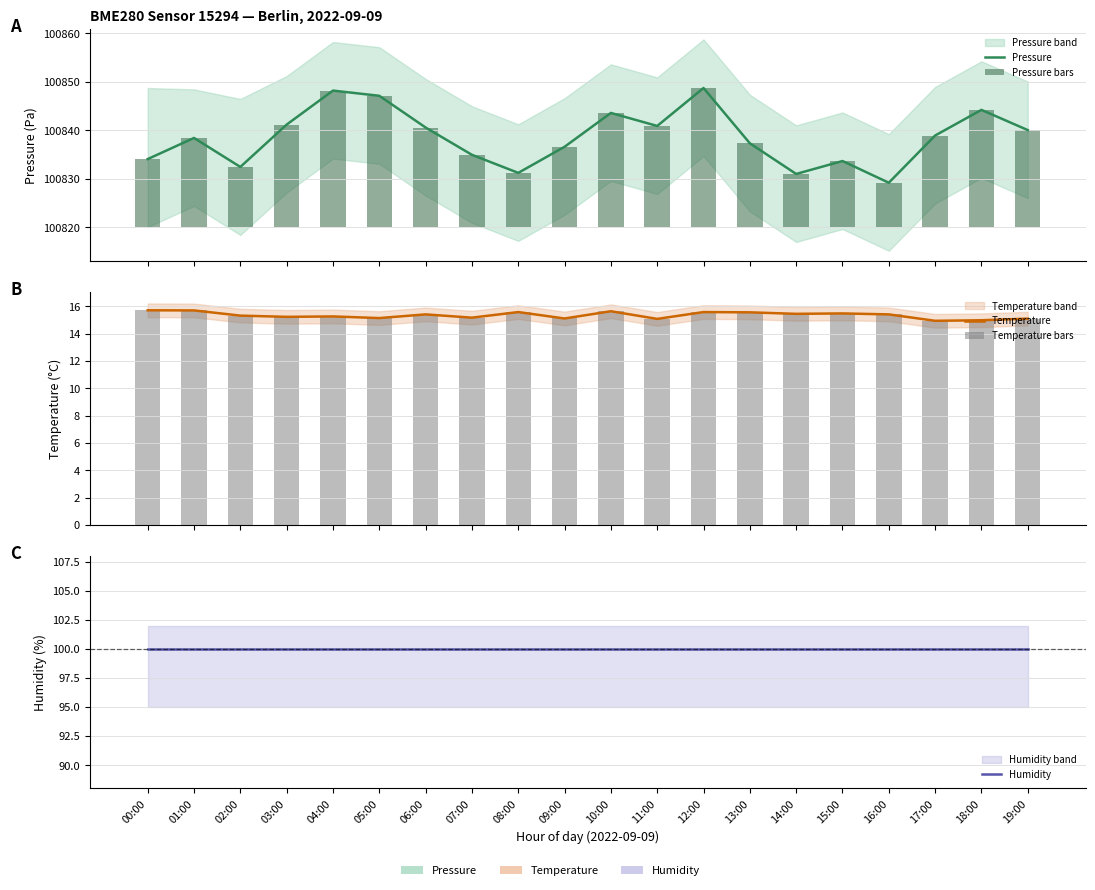

What is the minimum value for Temperature bars?

14.9